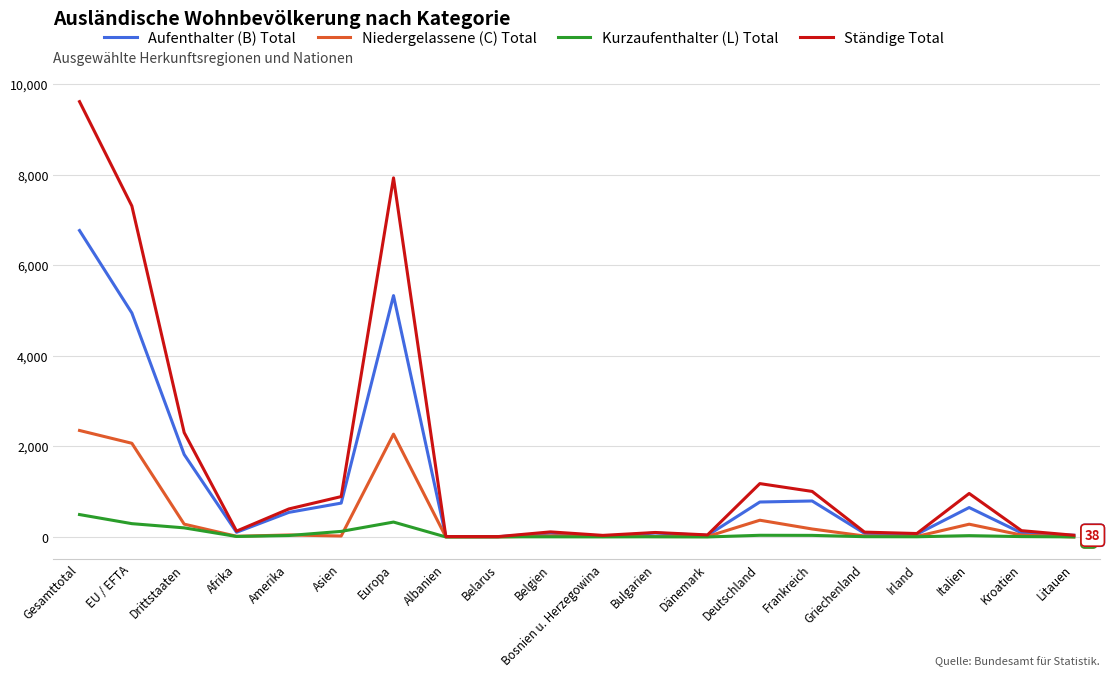

Rank the series by their average value, from lowest to highest.

Kurzaufenthalter (L) Total, Niedergelassene (C) Total, Aufenthalter (B) Total, Ständige Total